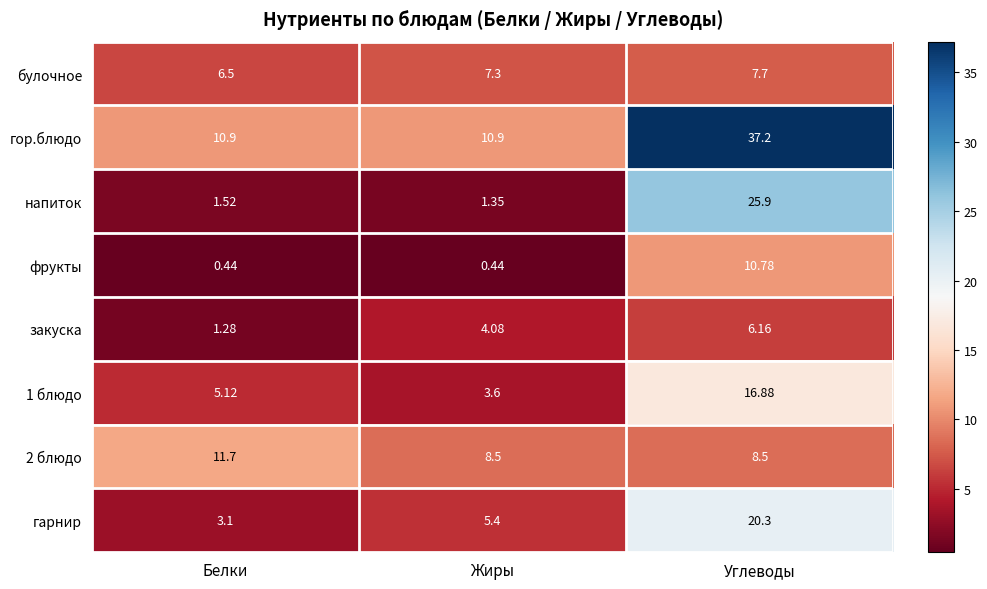

Which series has the largest range (max minus min)?

гор.блюдо